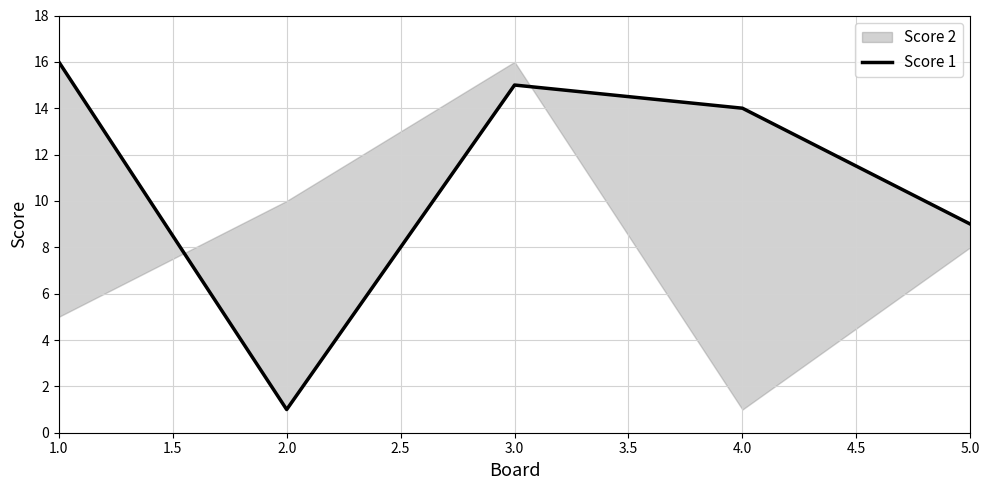

The value at 1.0 is 16. True or false?

True